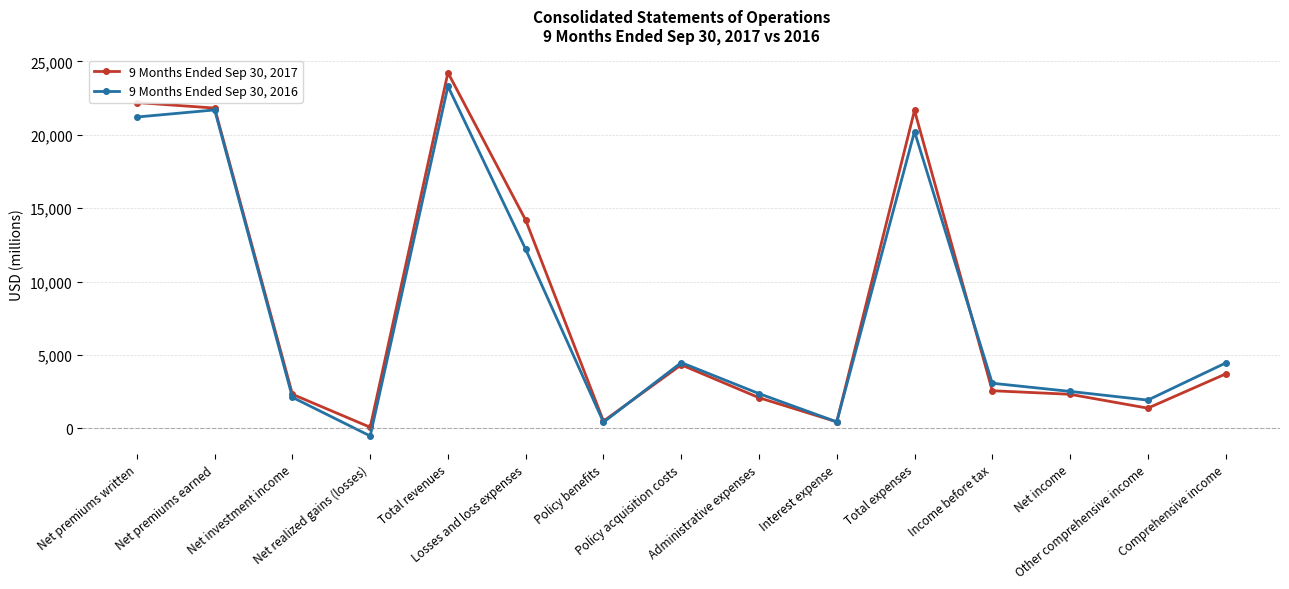

What are all the series names shown in the legend?

9 Months Ended Sep 30, 2017, 9 Months Ended Sep 30, 2016